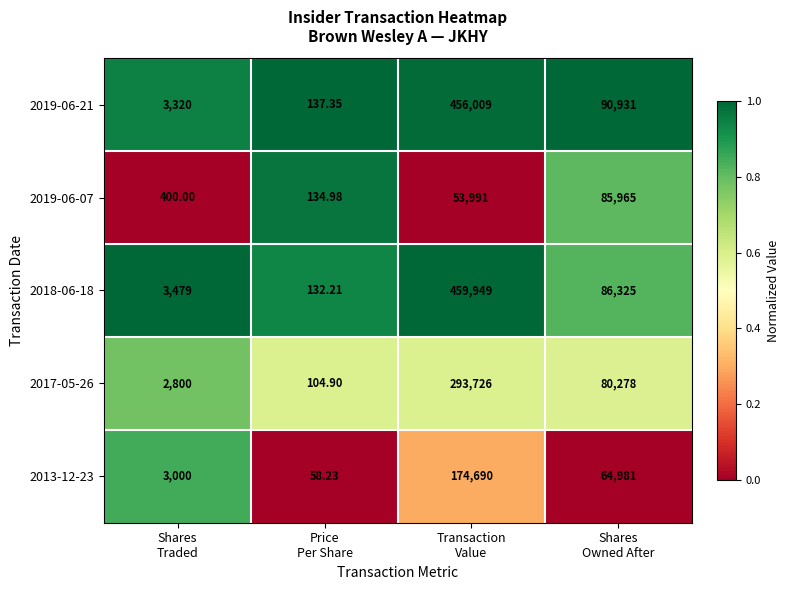

Rank the series by their maximum value, from lowest to highest.

2019-06-07, 2013-12-23, 2017-05-26, 2019-06-21, 2018-06-18